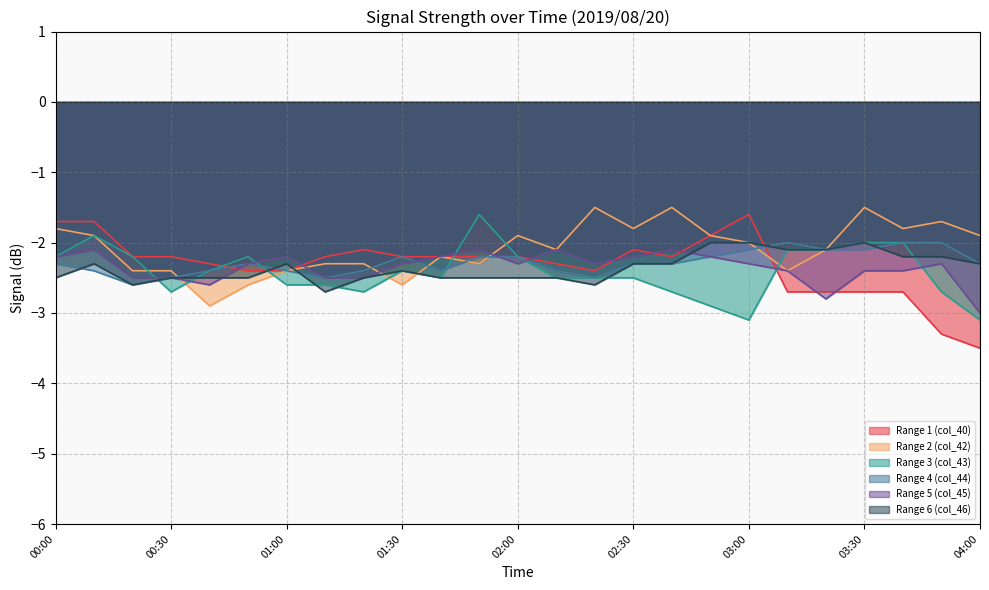

What is the greatest value displayed?

-1.5